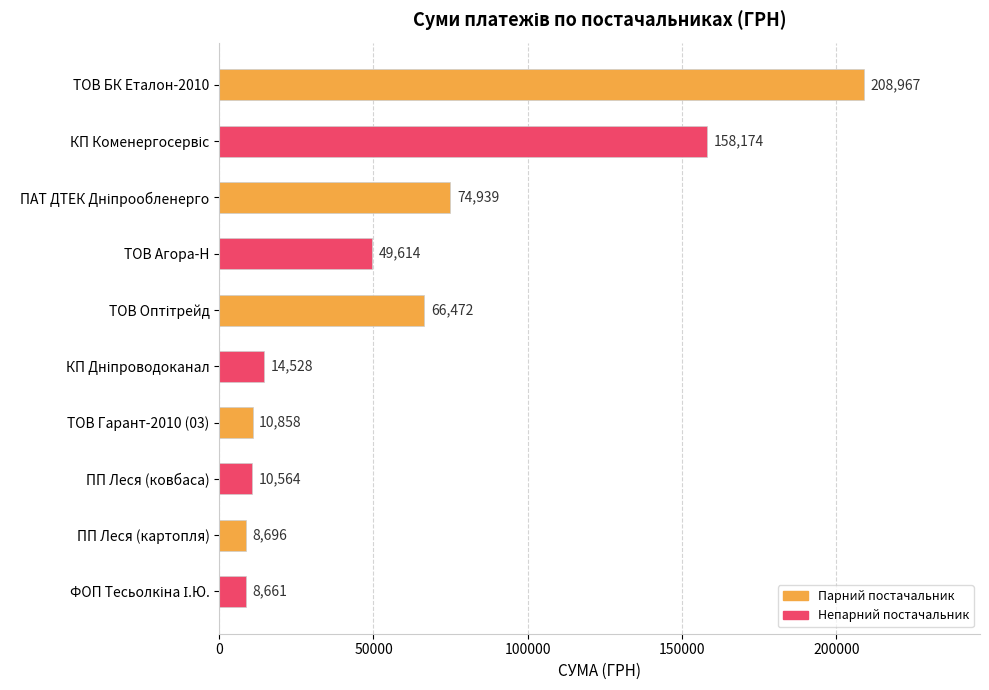

The value at ТОВ БК Еталон-2010 is 61331.7. True or false?

False